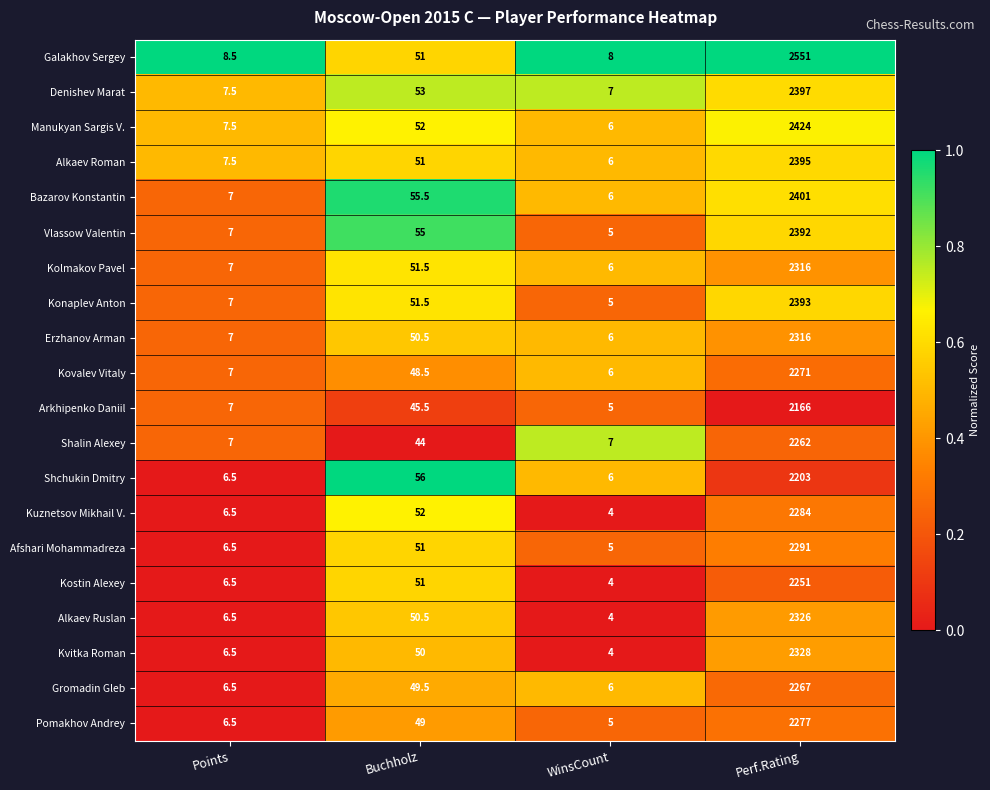

List the labels in order of Kvitka Roman value, largest first.

Perf.Rating, Buchholz, Points, WinsCount